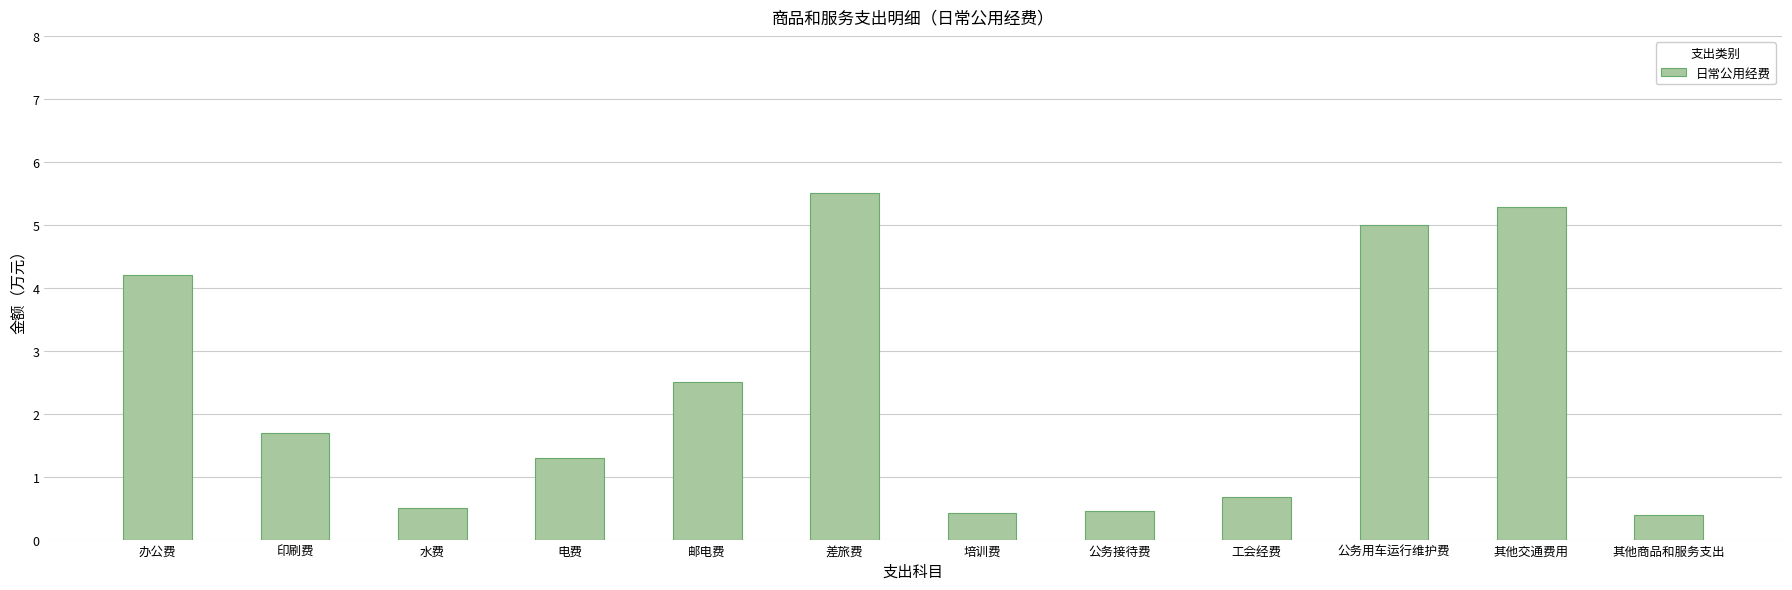

What position from the right is 办公费?

12